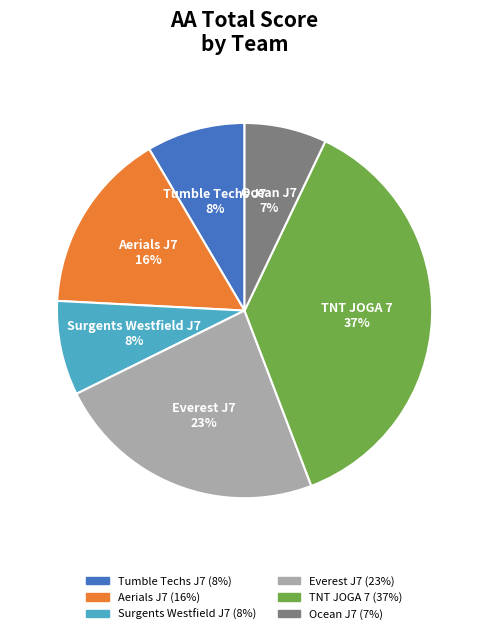

Does TNT JOGA 7 represent more than half of the total?

No